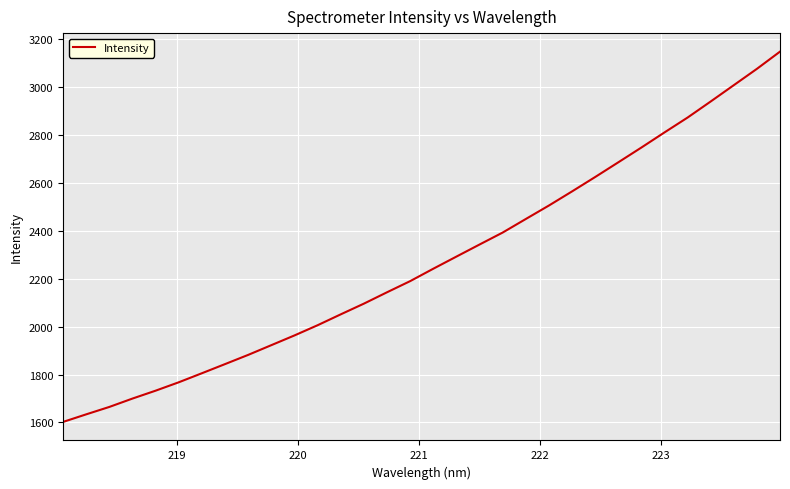

What is the maximum value shown in the chart?

3148.9